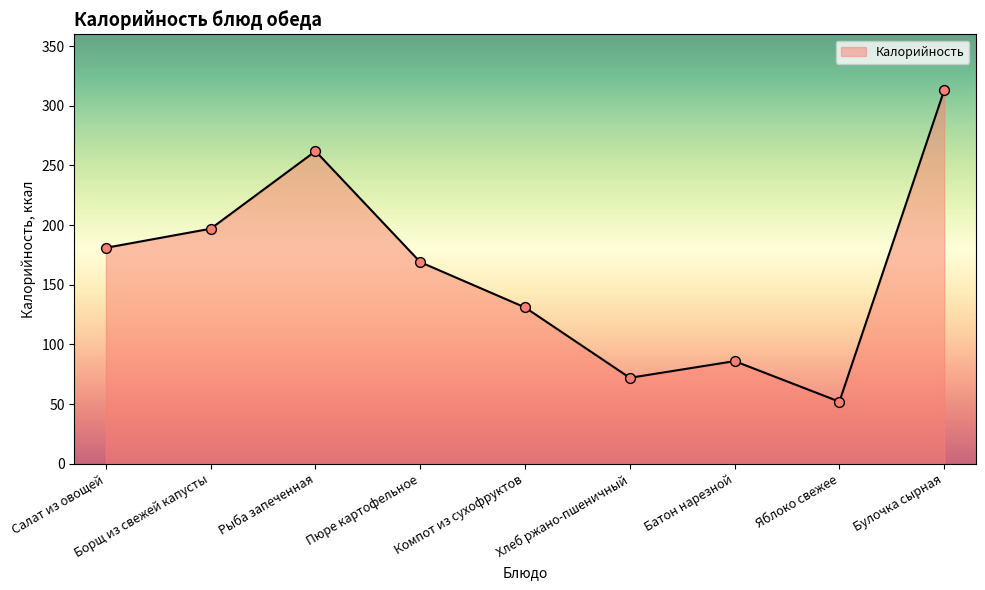

Which has a higher value, Хлеб ржано-пшеничный or Салат из овощей?

Салат из овощей